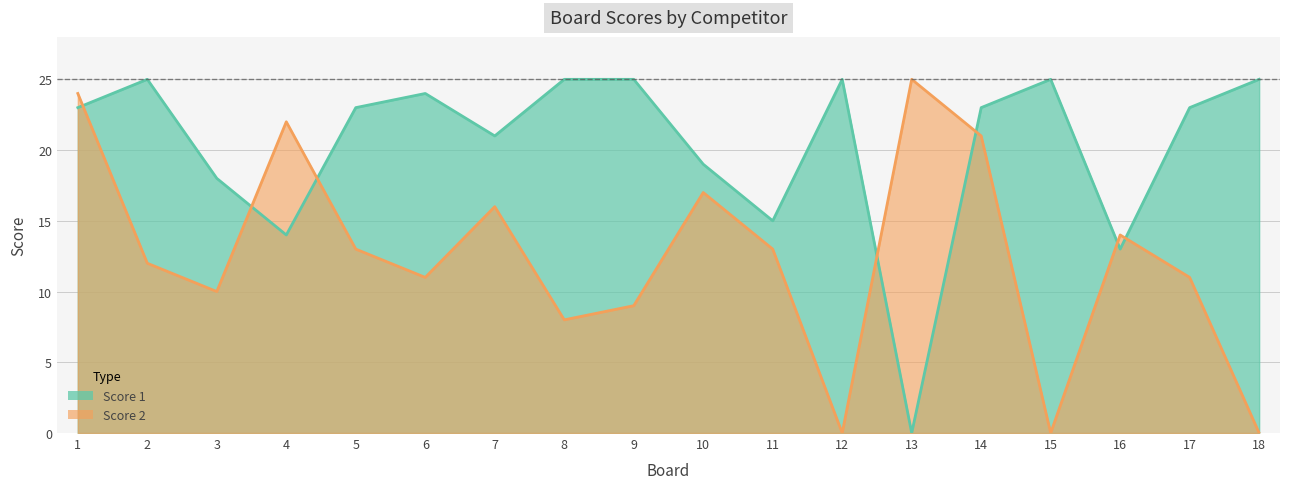

How many interior local valleys does the Score 1 series have?

5